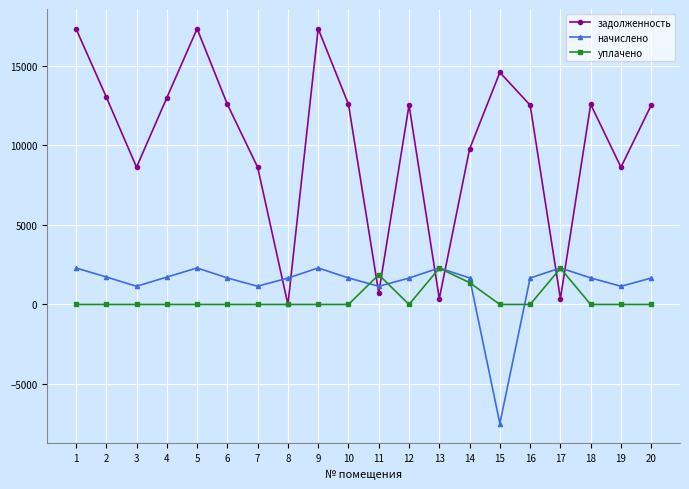

After their last crossing, which series has the higher values: начислено or задолженность?

задолженность